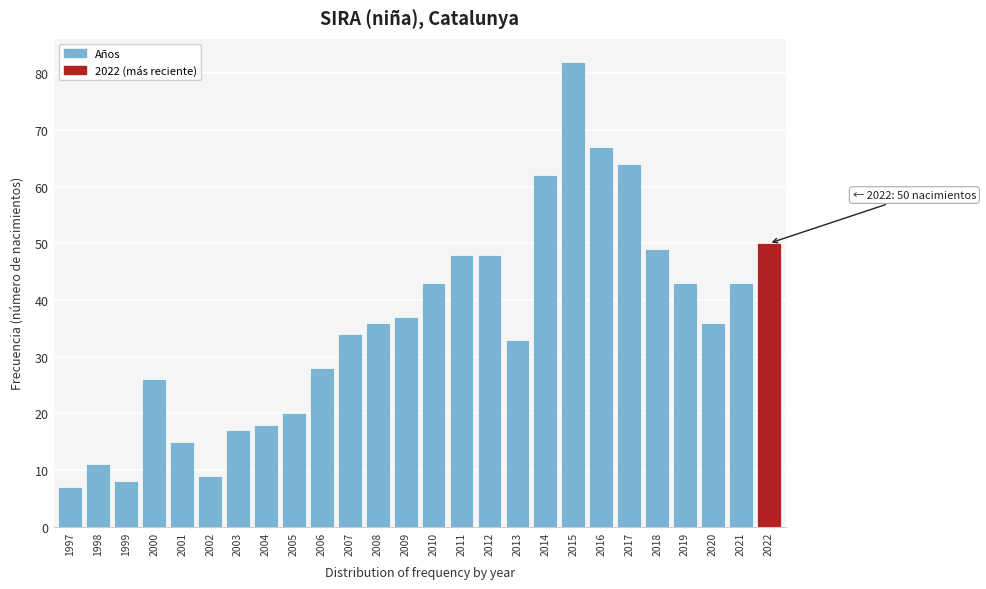

Reading right to left, transcribe all the data shown in this chart.

2022=50	2021=43	2020=36	2019=43	2018=49	2017=64	2016=67	2015=82	2014=62	2013=33	2012=48	2011=48	2010=43	2009=37	2008=36	2007=34	2006=28	2005=20	2004=18	2003=17	2002=9	2001=15	2000=26	1999=8	1998=11	1997=7